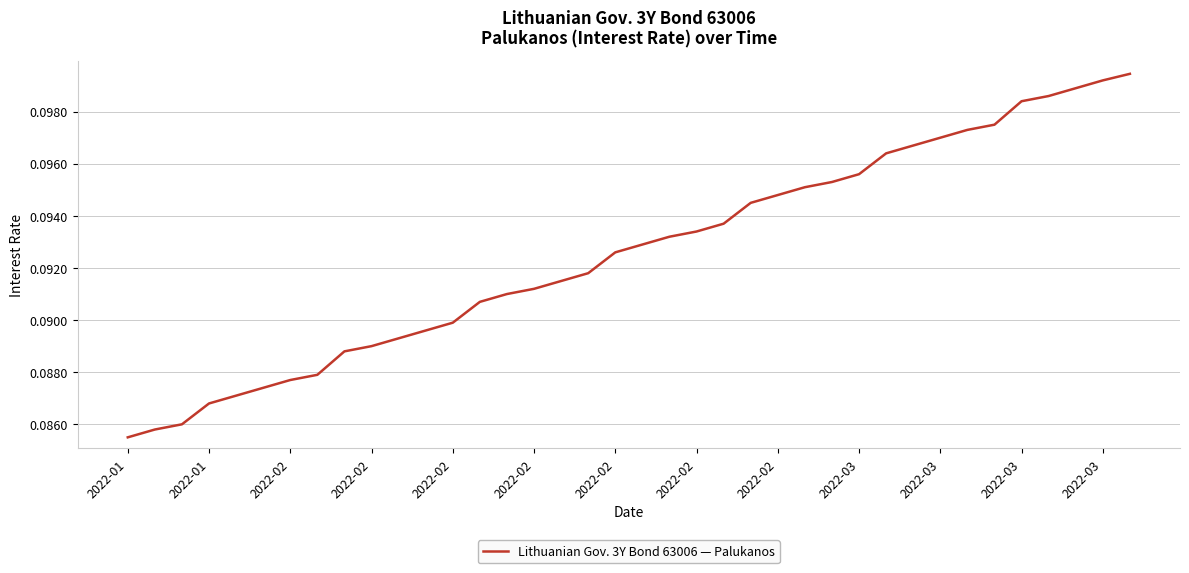

What is the smallest value displayed?

0.1